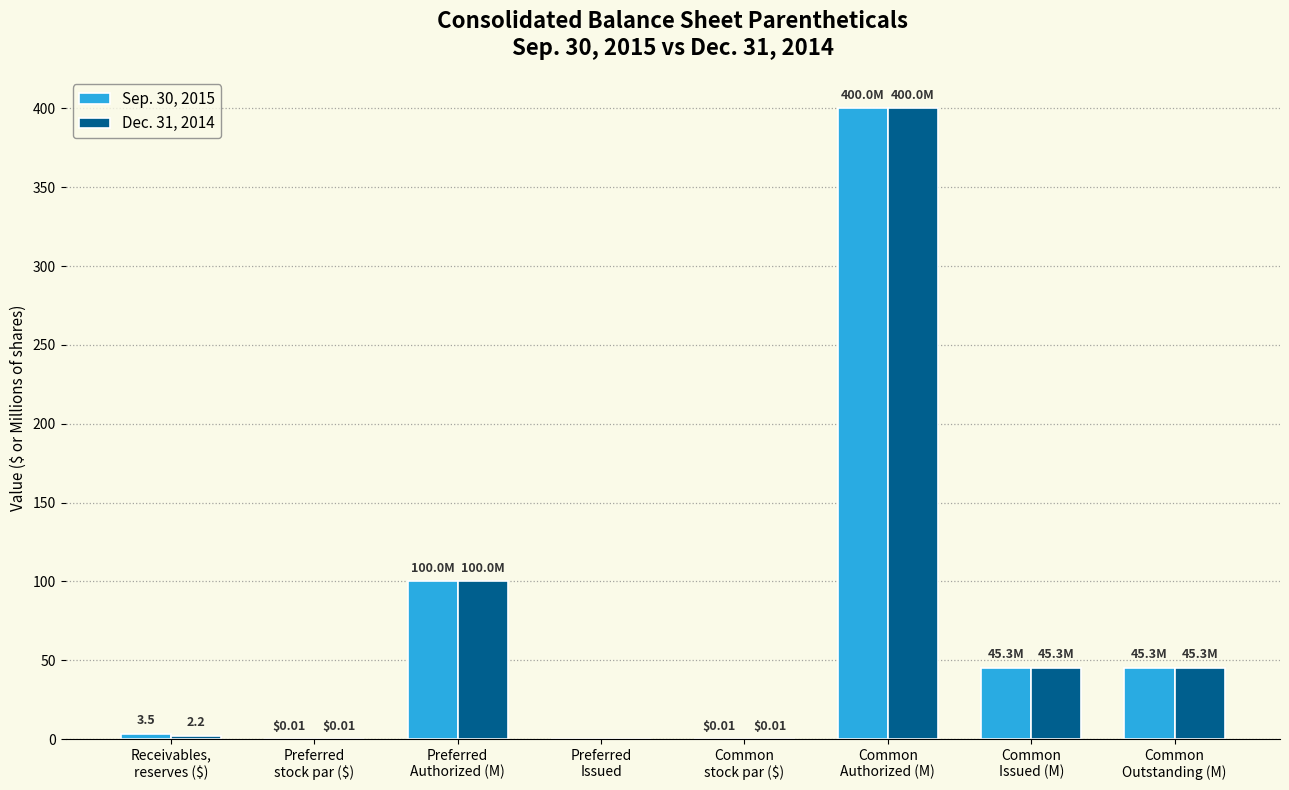

Read the Dec. 31, 2014 value at Common
Outstanding (M).

45.3